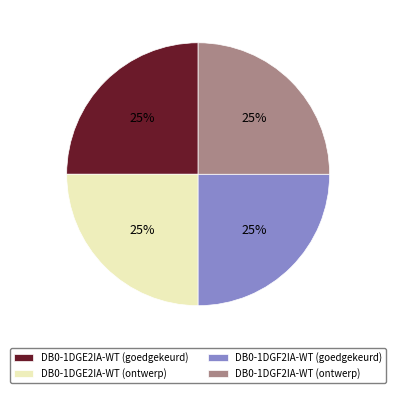

What percentage is the DB0-1DGE2IA-WT (ontwerp) slice, to the nearest percent?

25%